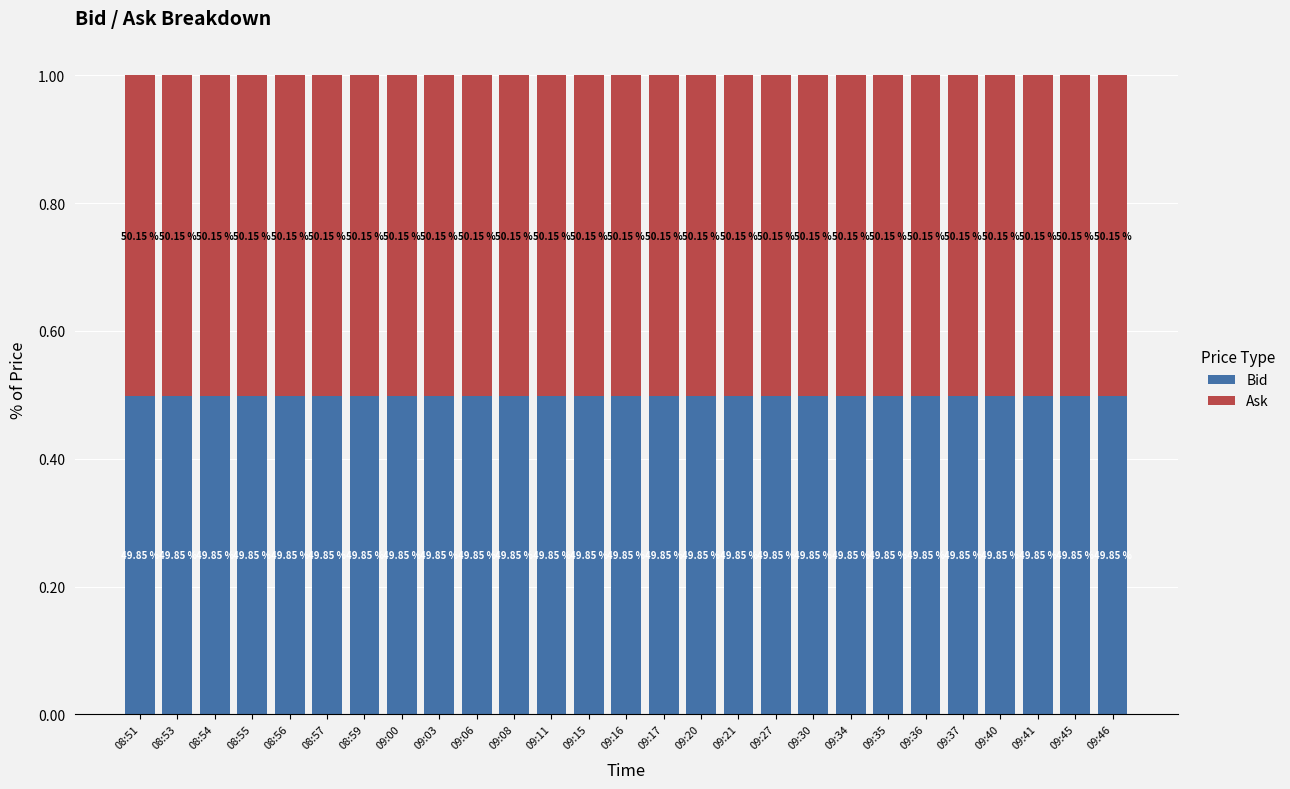

What position from the right is 09:08?

17